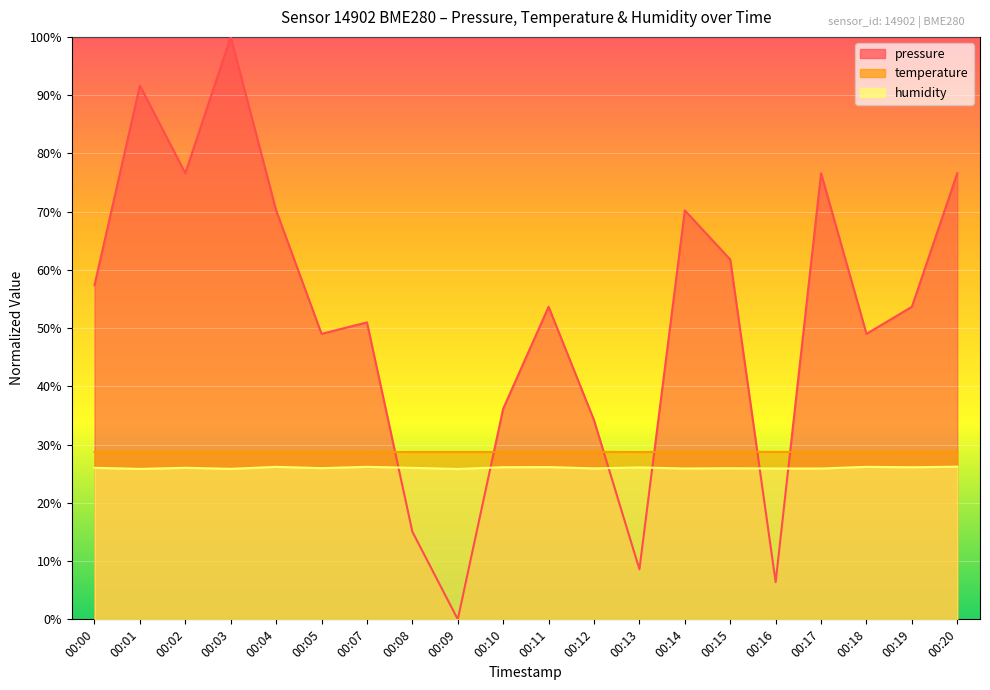

Rank the series at 00:14 from lowest to highest value.

humidity, temperature, pressure